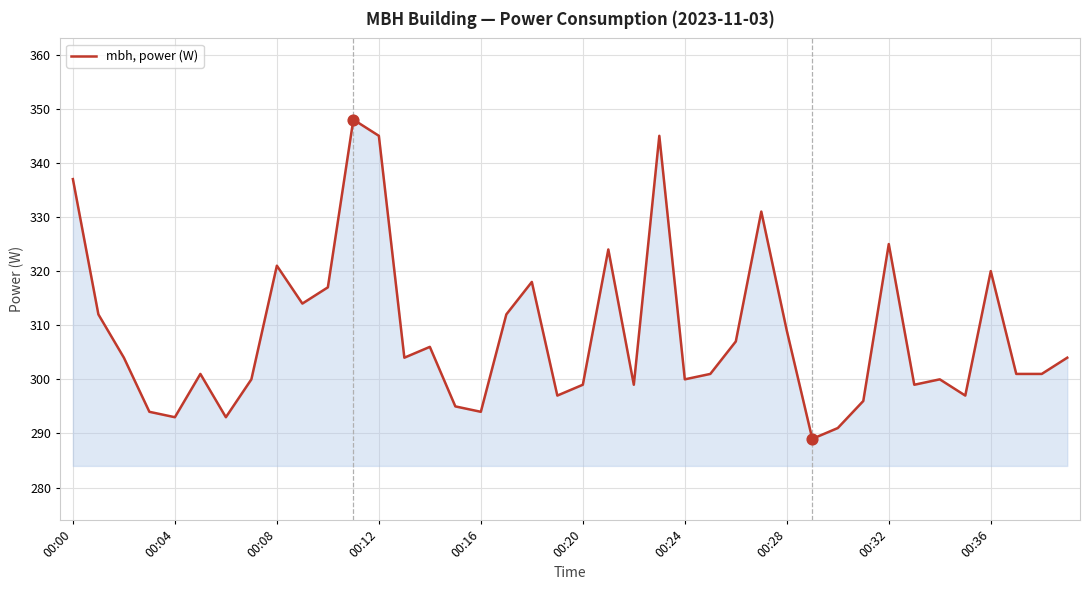

What is the smallest value displayed?

289